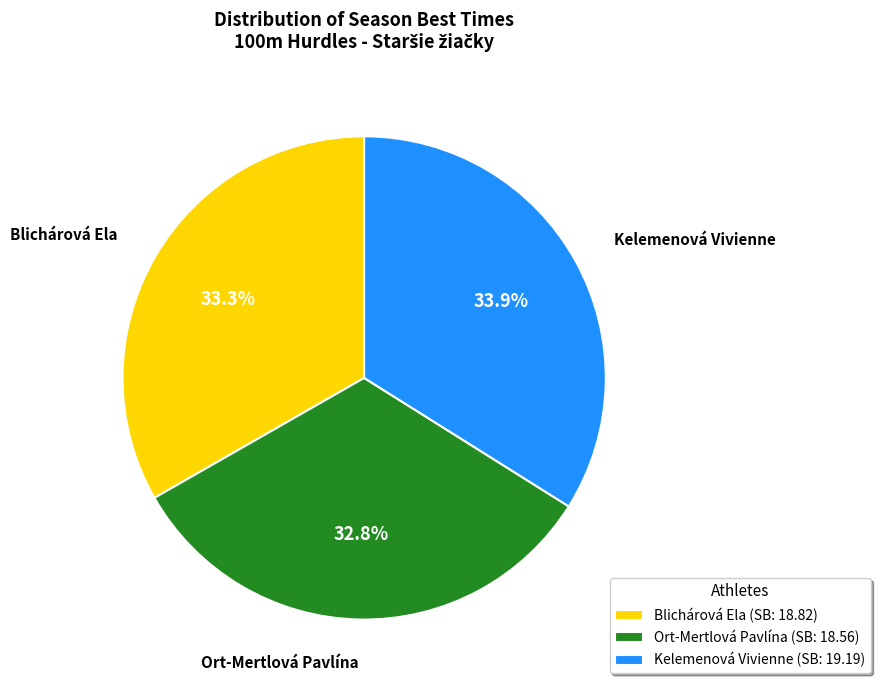

How many slices are in this pie chart?

3